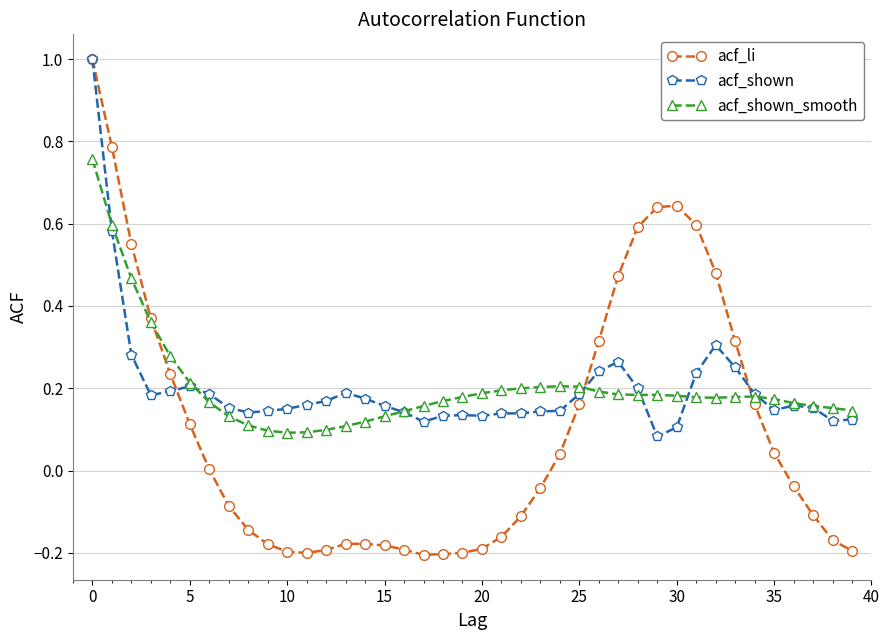

After their last crossing, which series has the higher values: acf_li or acf_shown?

acf_shown